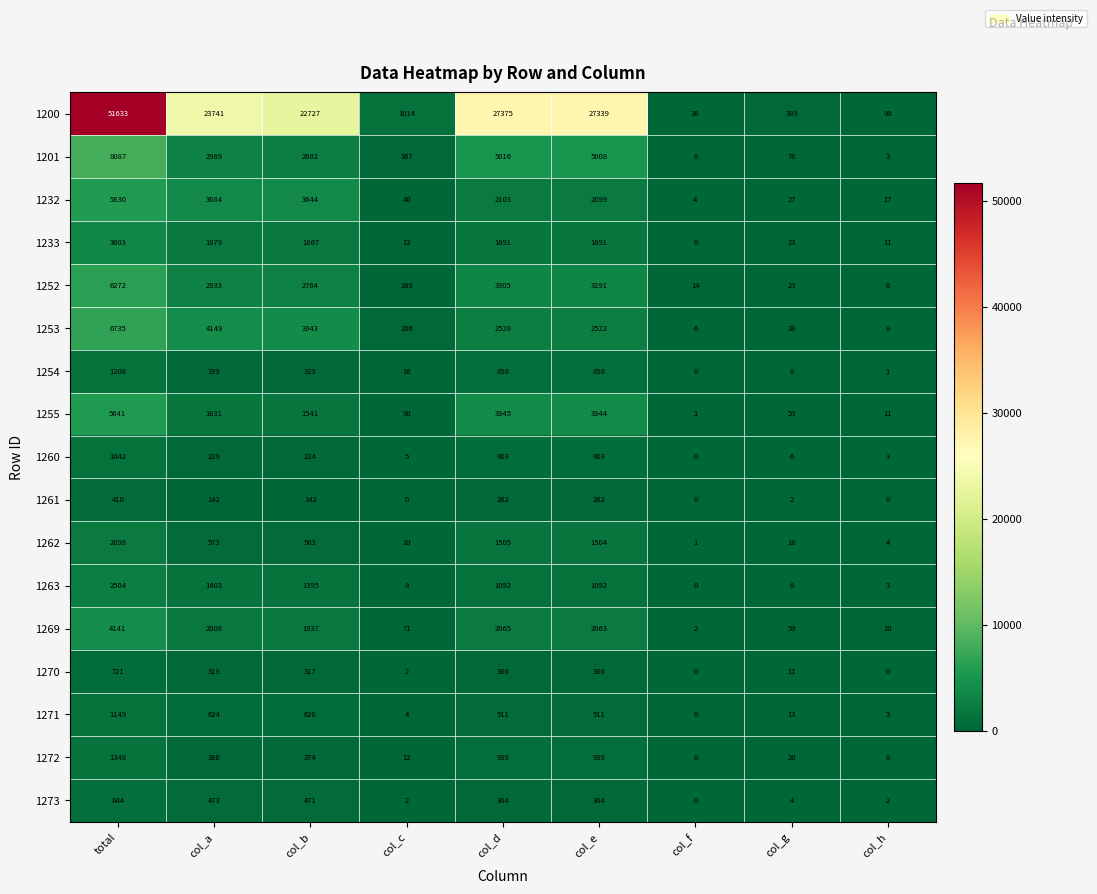

Is it true that 1270 equals 500 at col_h?

False